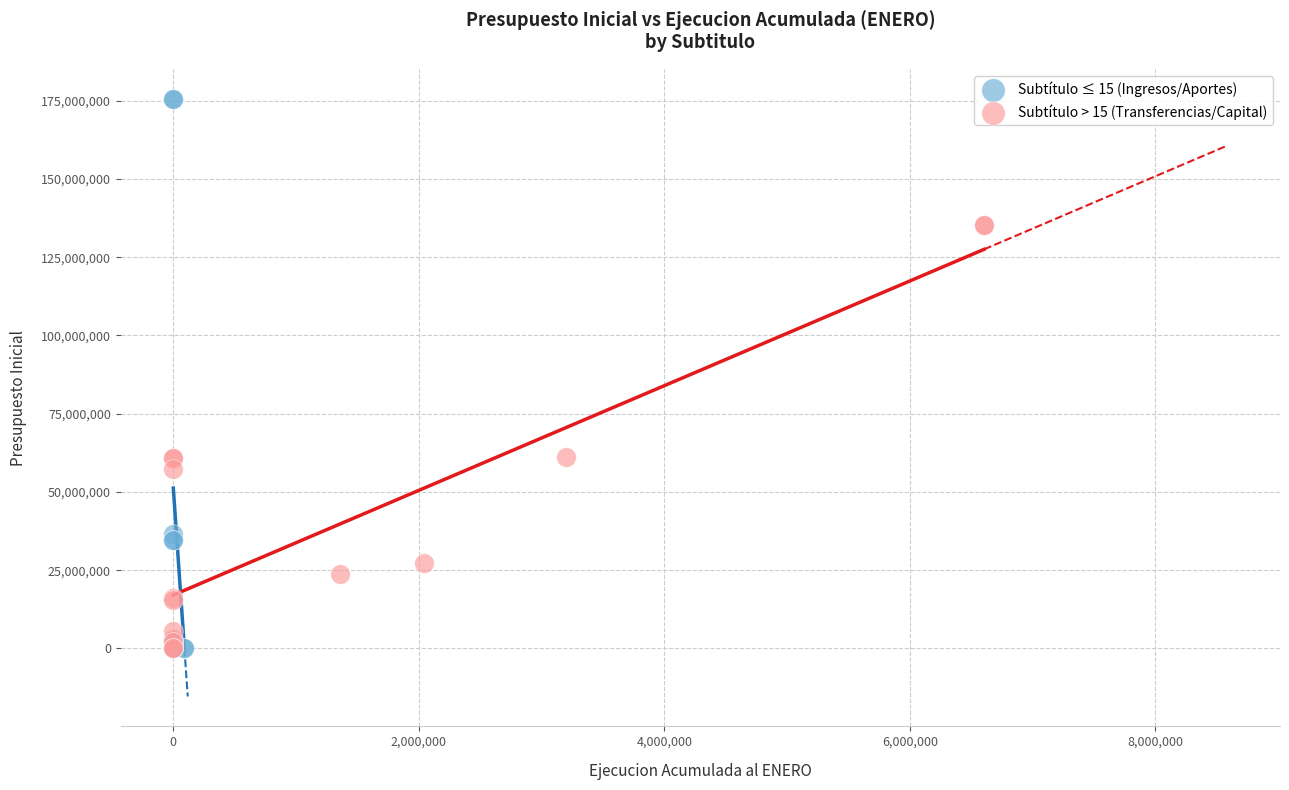

Which series has the largest Y range (max minus min)?

Subtítulo ≤ 15 (Ingresos/Aportes)